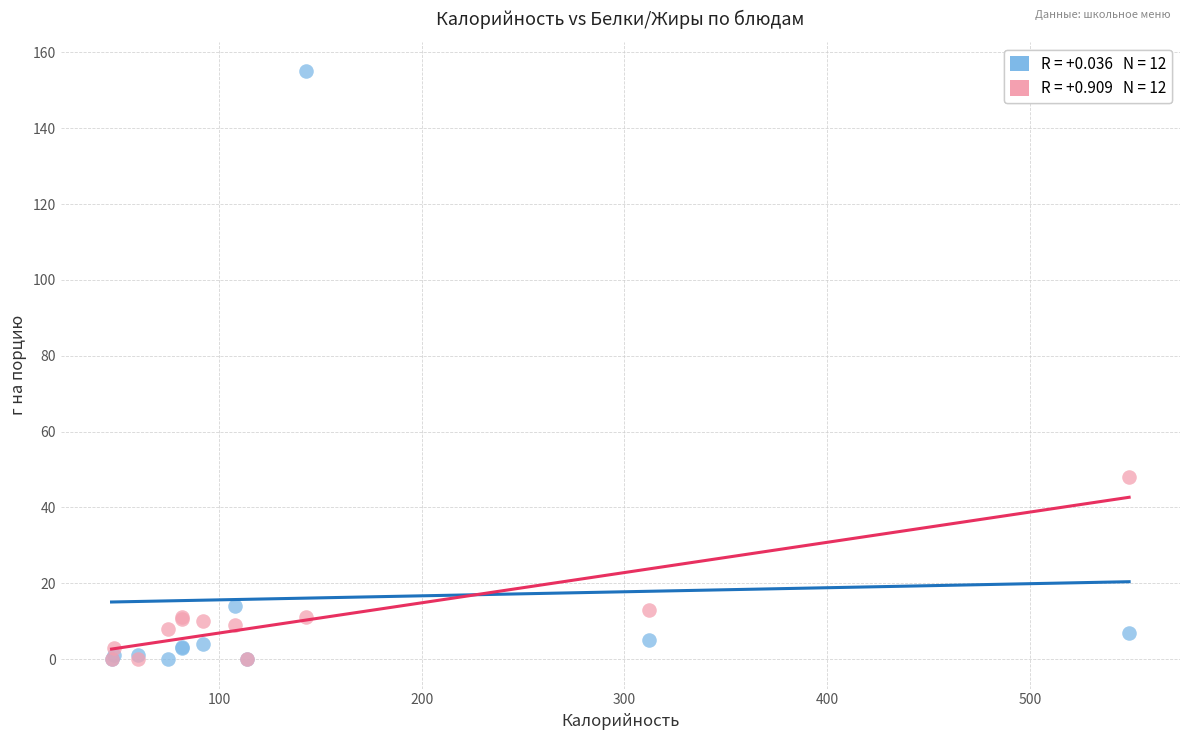

Across all series, what Y value is closest to 77?

48.0